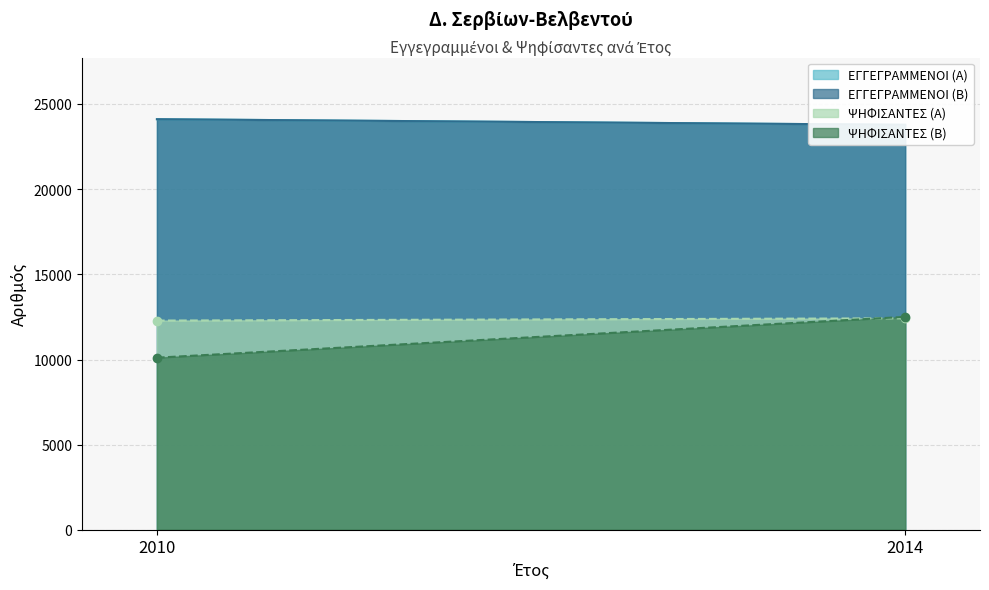

How many categories are shown in the chart?

2